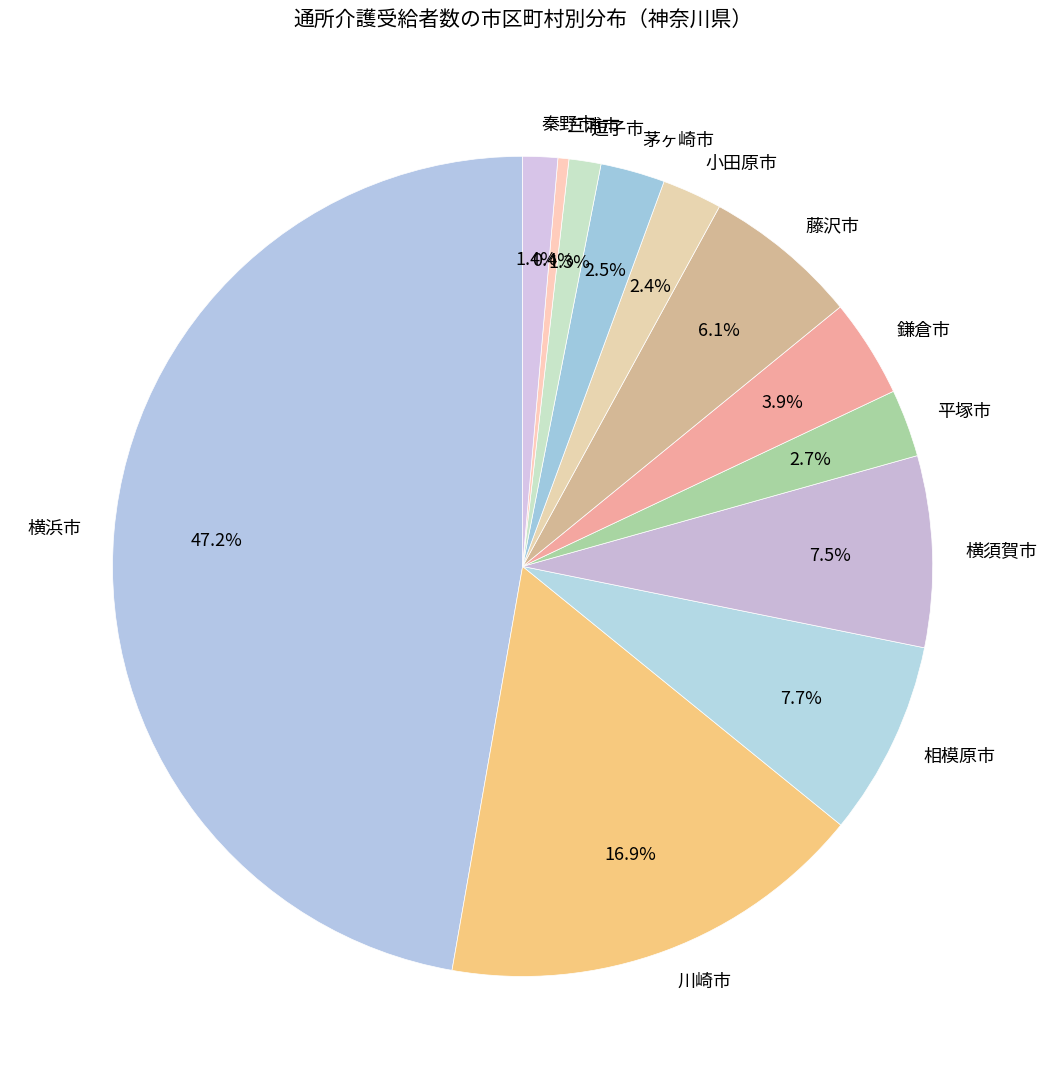

What portion of the pie excludes 三浦市?

99.6%